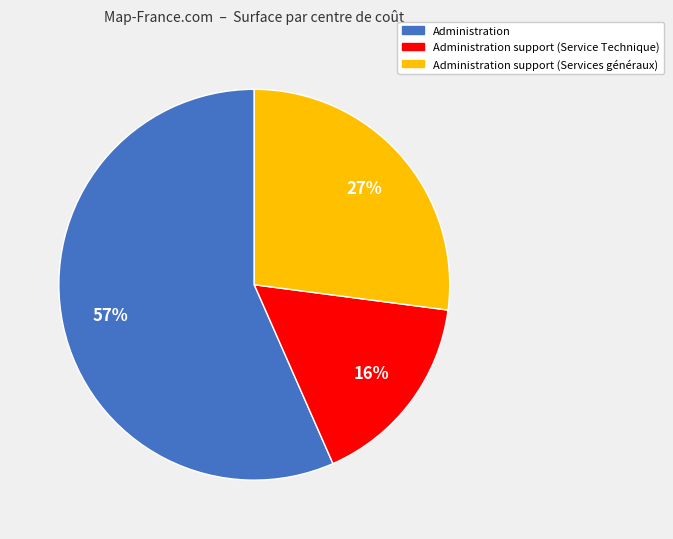

To the nearest percent, what is the average slice percentage?

33%